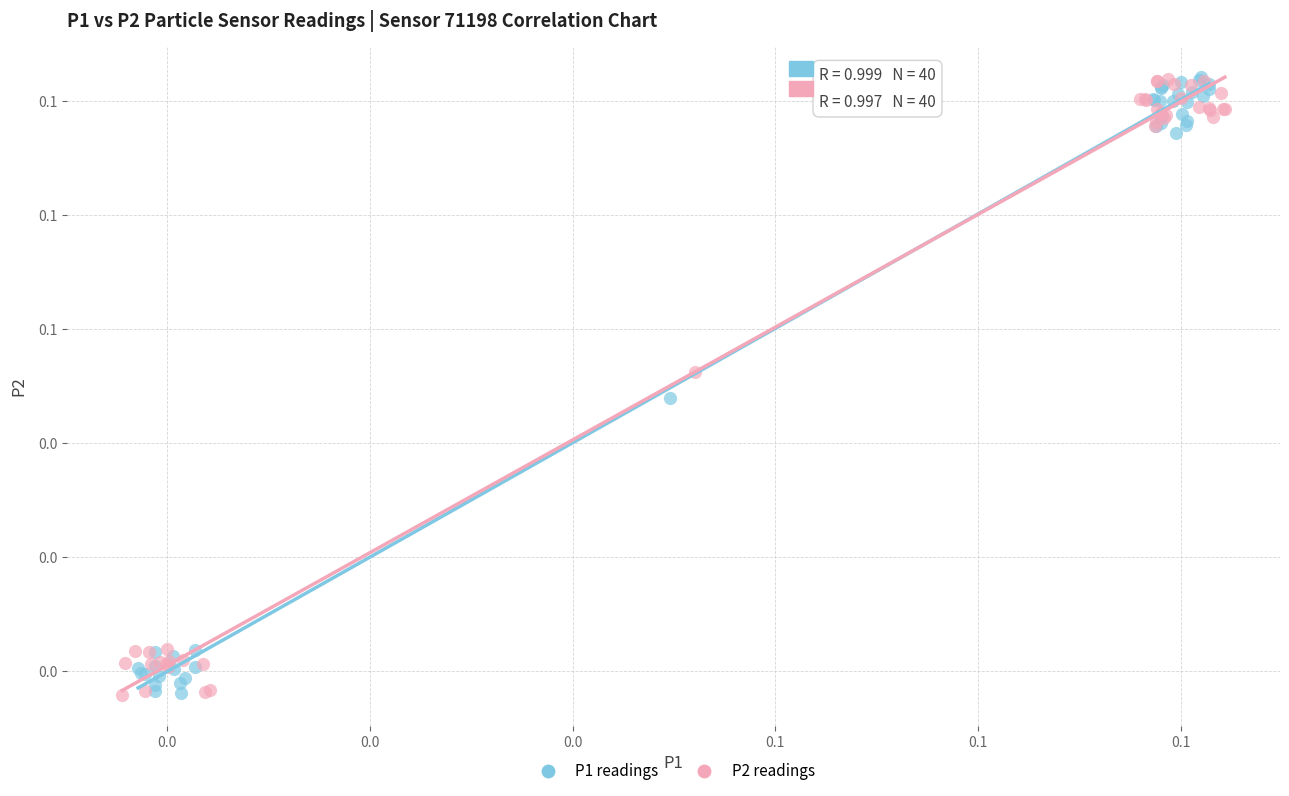

What are all the series names shown in the legend?

P1 readings, P2 readings